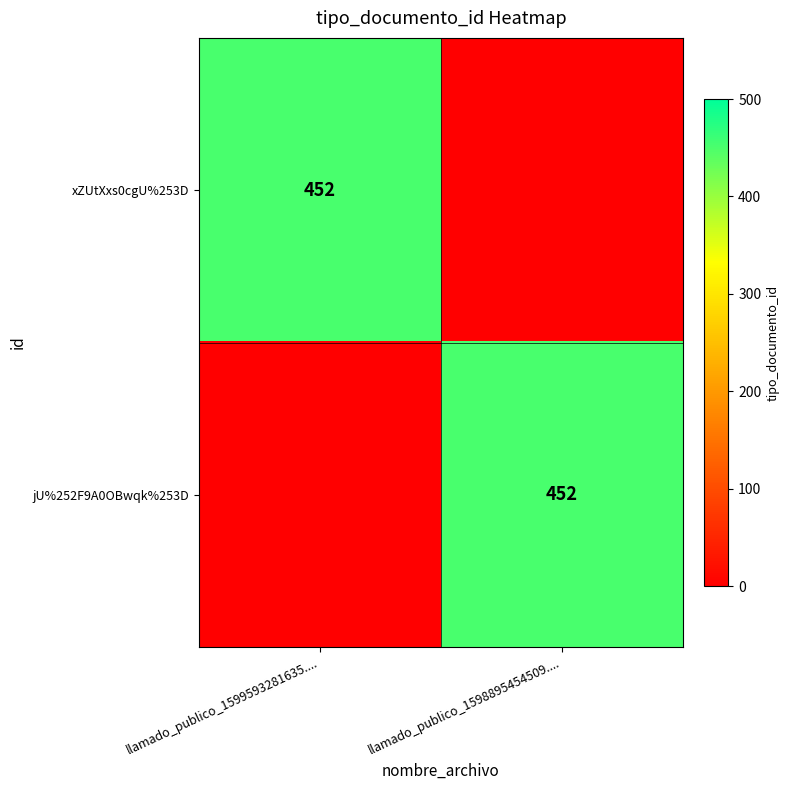

True or false: xZUtXxs0cgU%253D has a value of 452 at llamado_publico_1599593281635.....

True